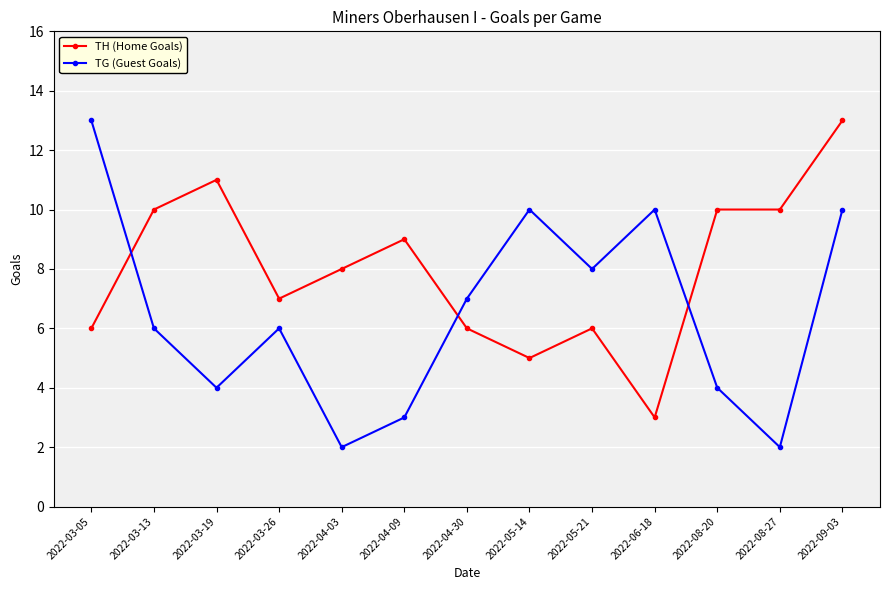

What is the sum of the TG (Guest Goals) values at 2022-03-19 and 2022-06-18?

14